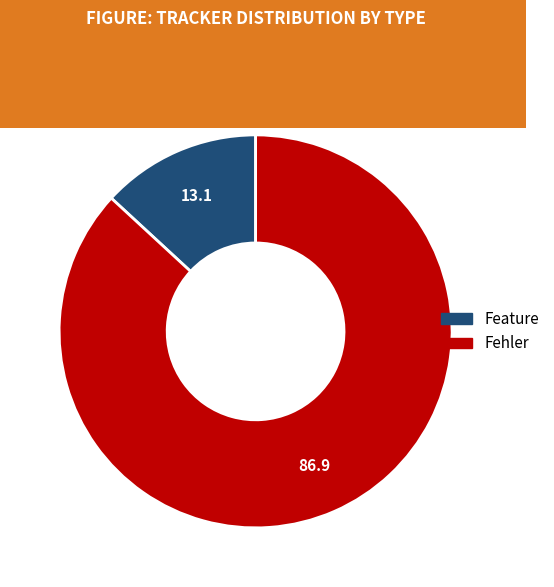

Count the number of slices in the pie.

2